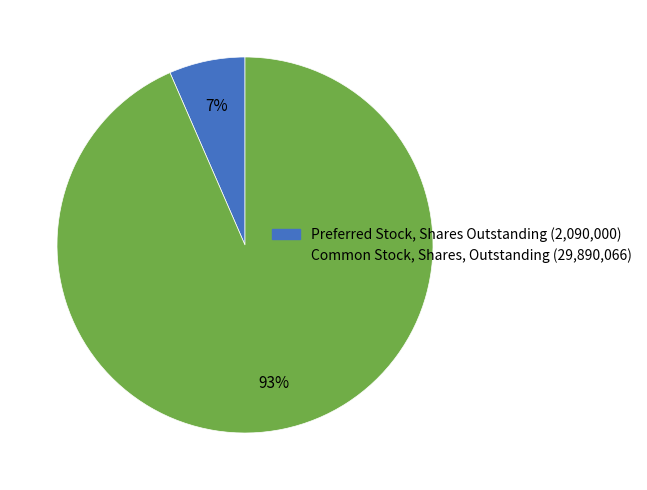

How many slices are in this pie chart?

2